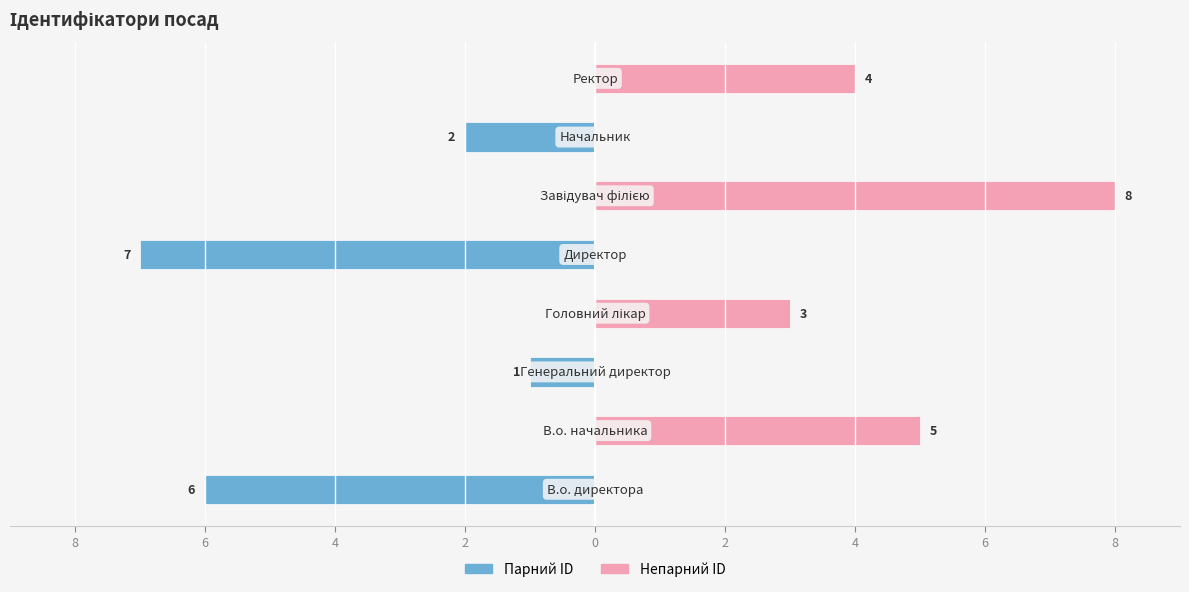

How many categories are shown in the chart?

8